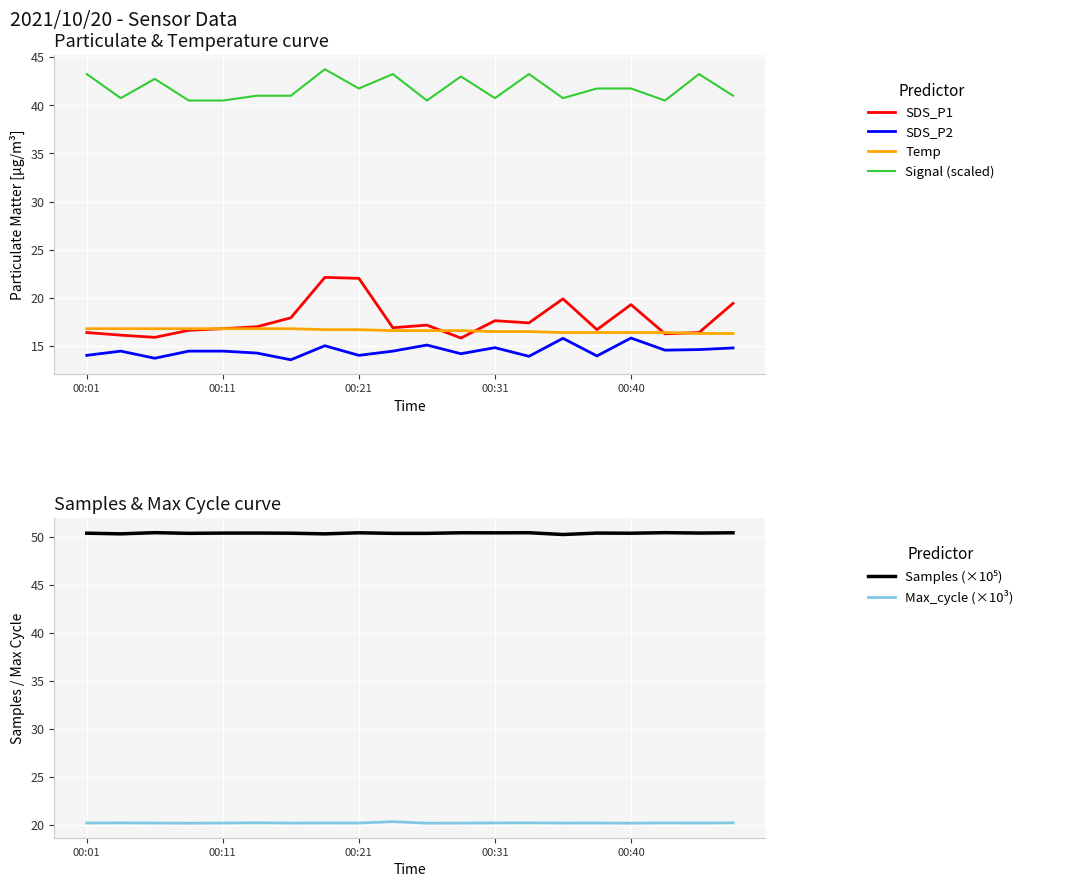

What is the value of the Samples (×10⁵) point at the 8th from the left?

50.3